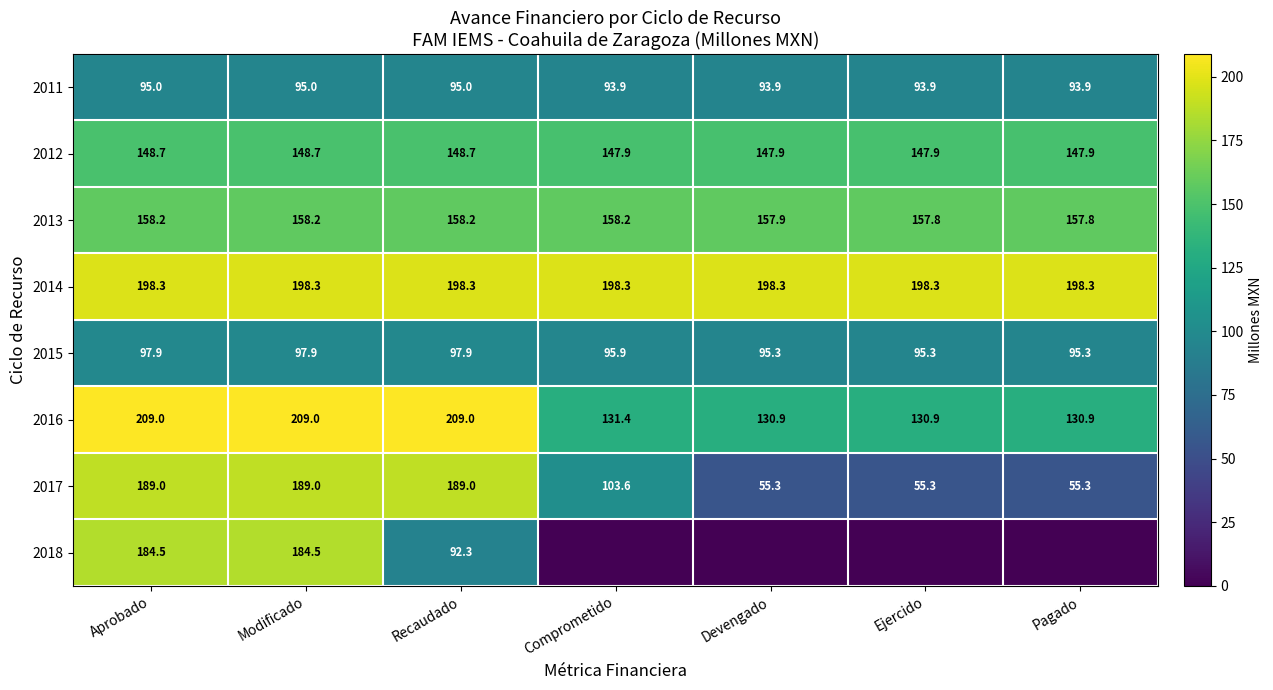

How many values in the 2017 series exceed 103?

4